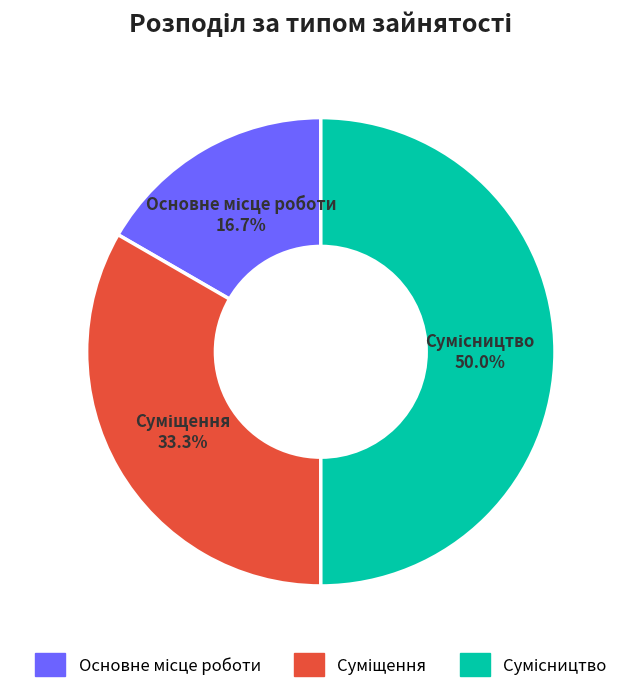

How many slices are in this pie chart?

3